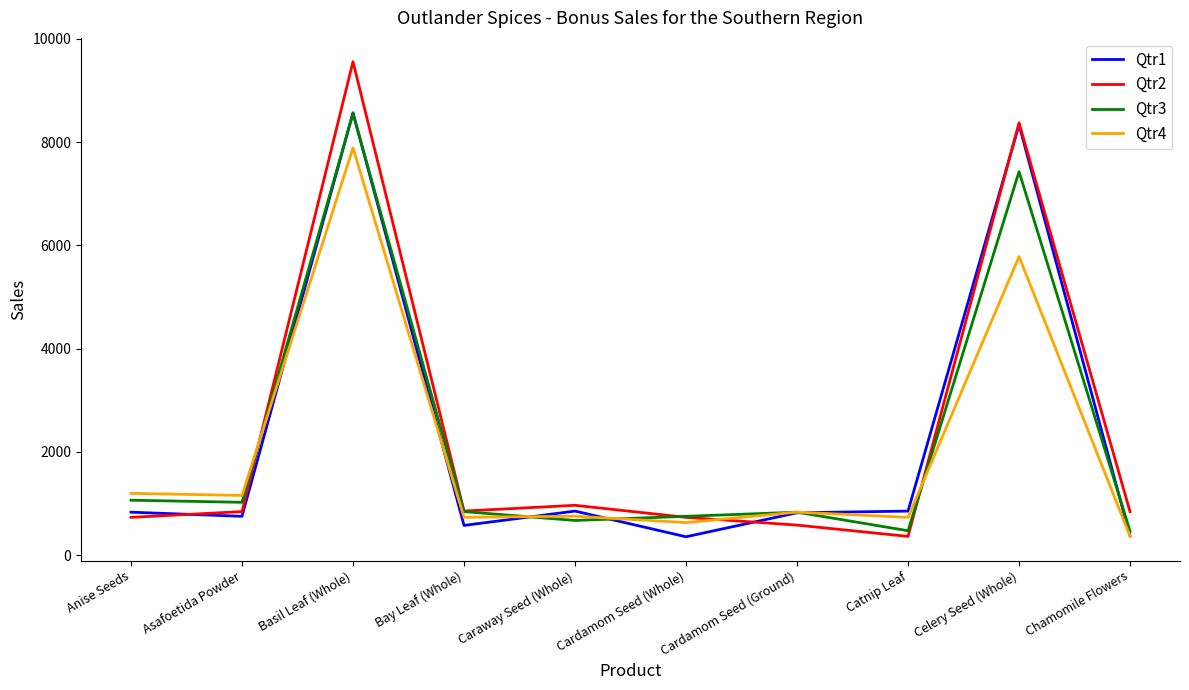

At which category is the sum across all series the highest?

Basil Leaf (Whole)